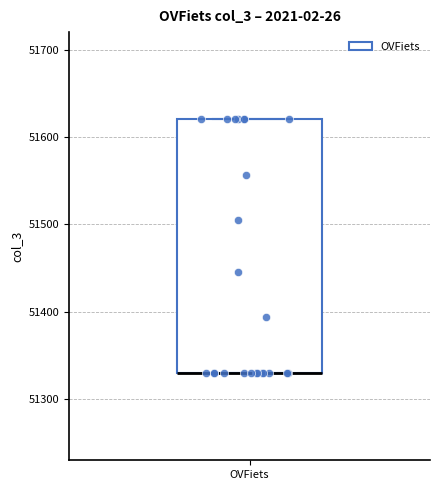

Read this box plot against the y-axis: the position of the median line, the range covered by the box, and the ends of both whiskers. The values are not printed on the chart, so give them approximately, as read against the axis.

median 51330 (drawn on the box's lower edge), box 51330 to 51620, whiskers 51330 to 51620